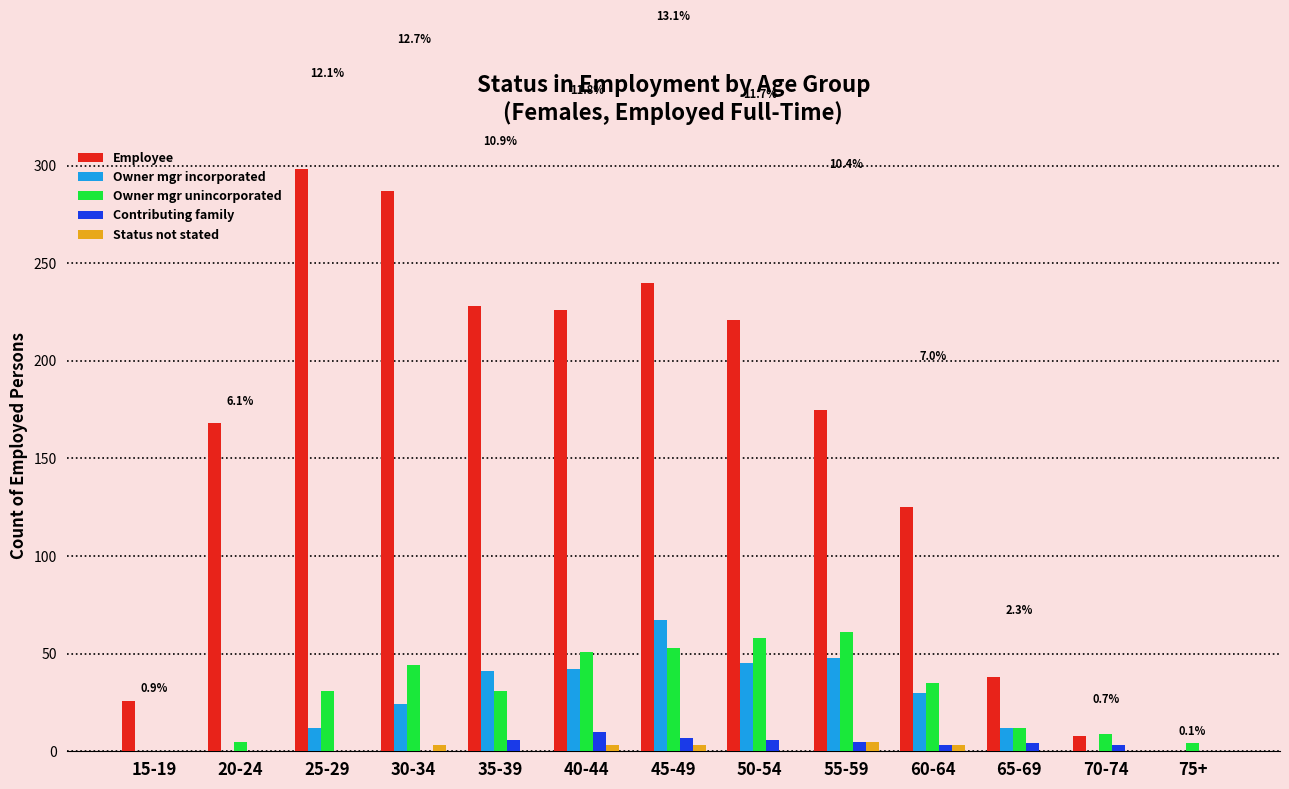

Which series changed the most between 50-54 and 75+?

Employee